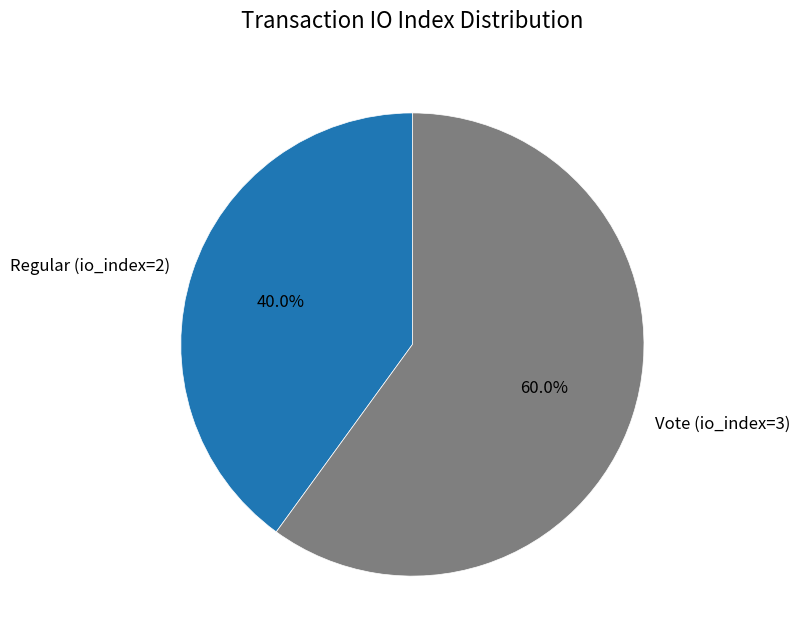

To the nearest percent, what percentage of the pie is Regular (io_index=2)?

40%